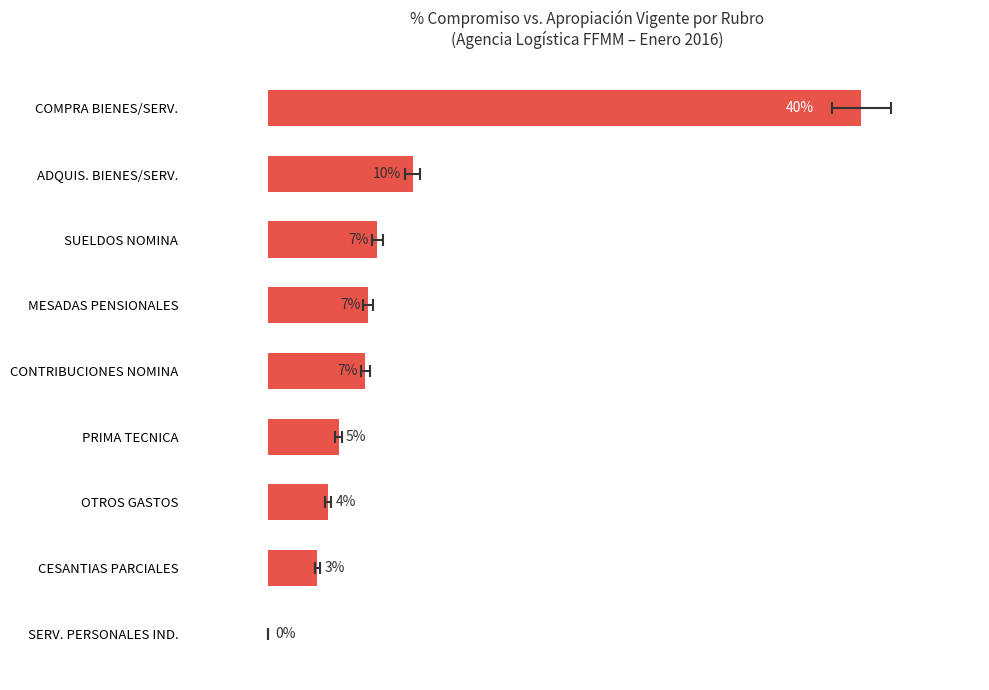

How many positive values are there?

8